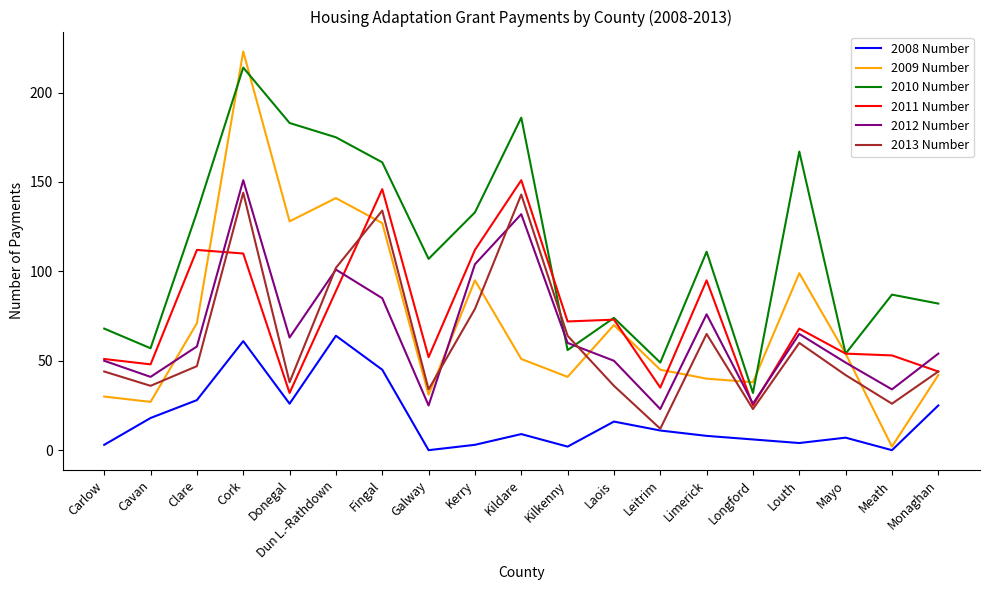

Which series ends up on top after the final intersection of 2013 Number and 2012 Number?

2012 Number